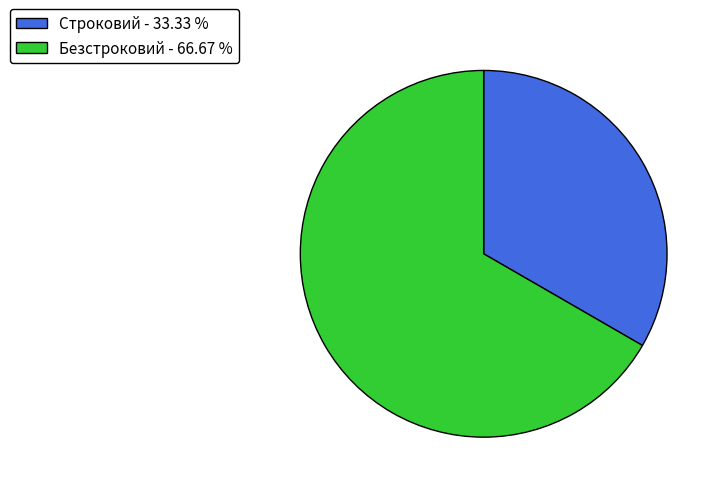

Rank the categories by value from highest to lowest.

Безстроковий, Строковий